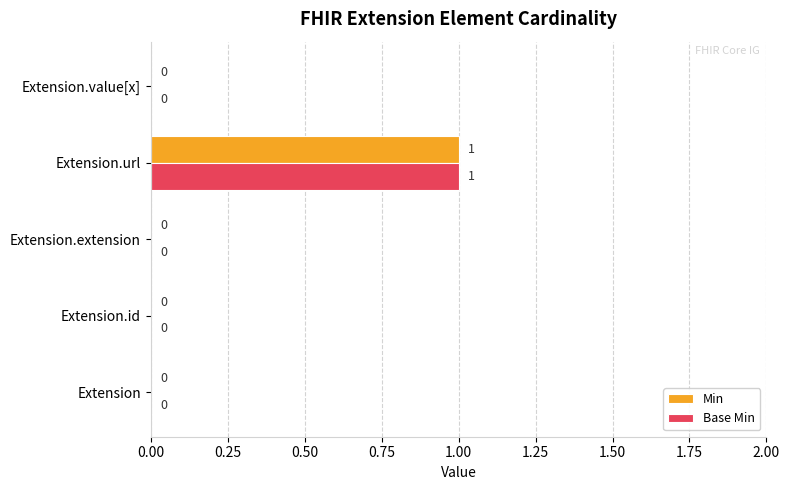

Is the value of Min at Extension.url greater than the value of Base Min at Extension.id?

Yes